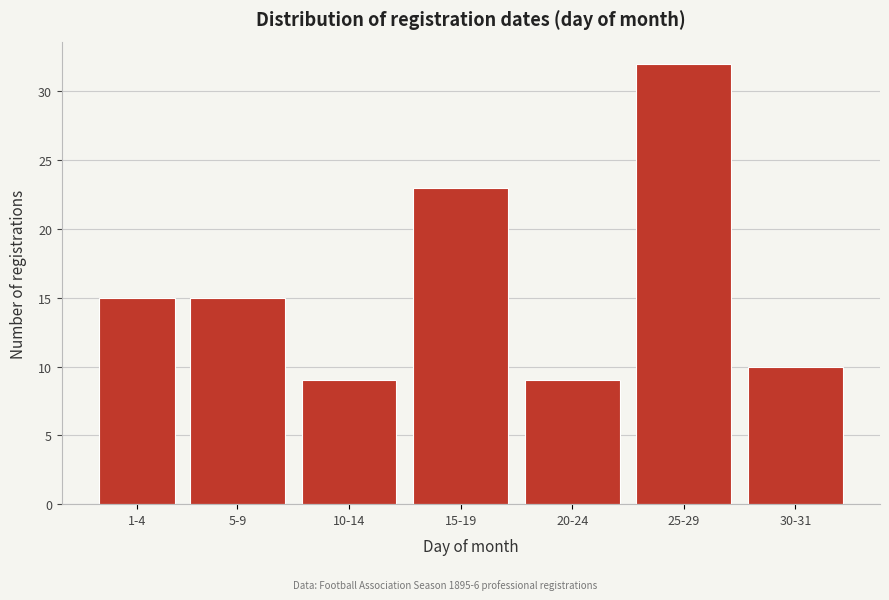

Reading left to right, list all the values displayed in this chart.

15	15	9	23	9	32	10